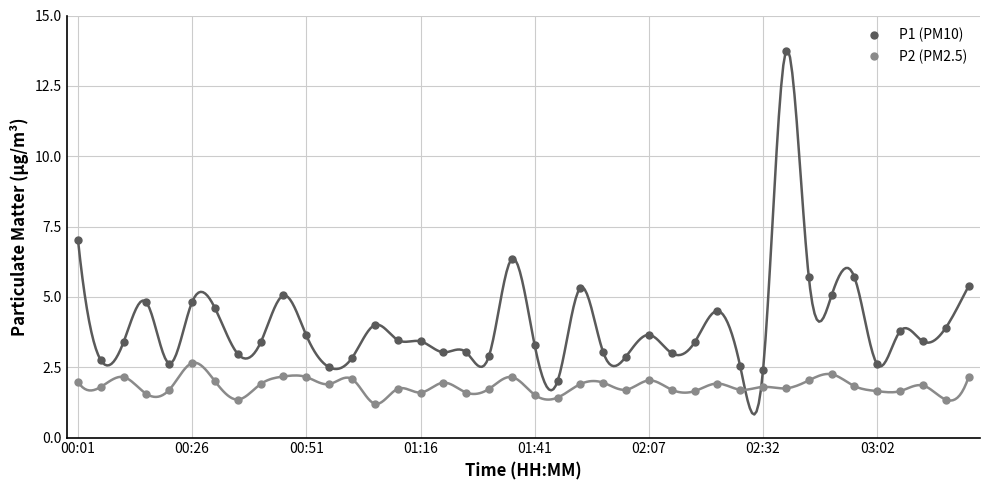

What is the highest value of the P2 (PM2.5) series?

2.6